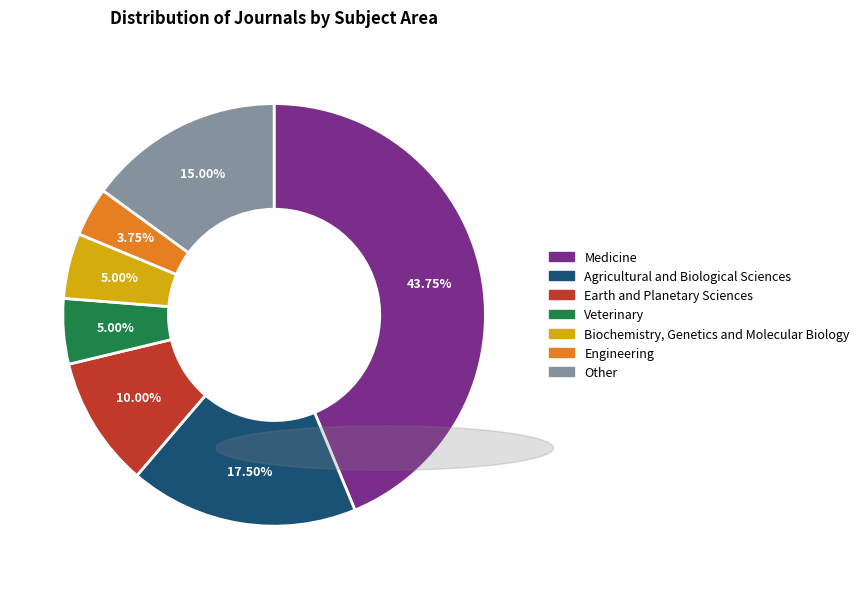

How many slices are in this pie chart?

7